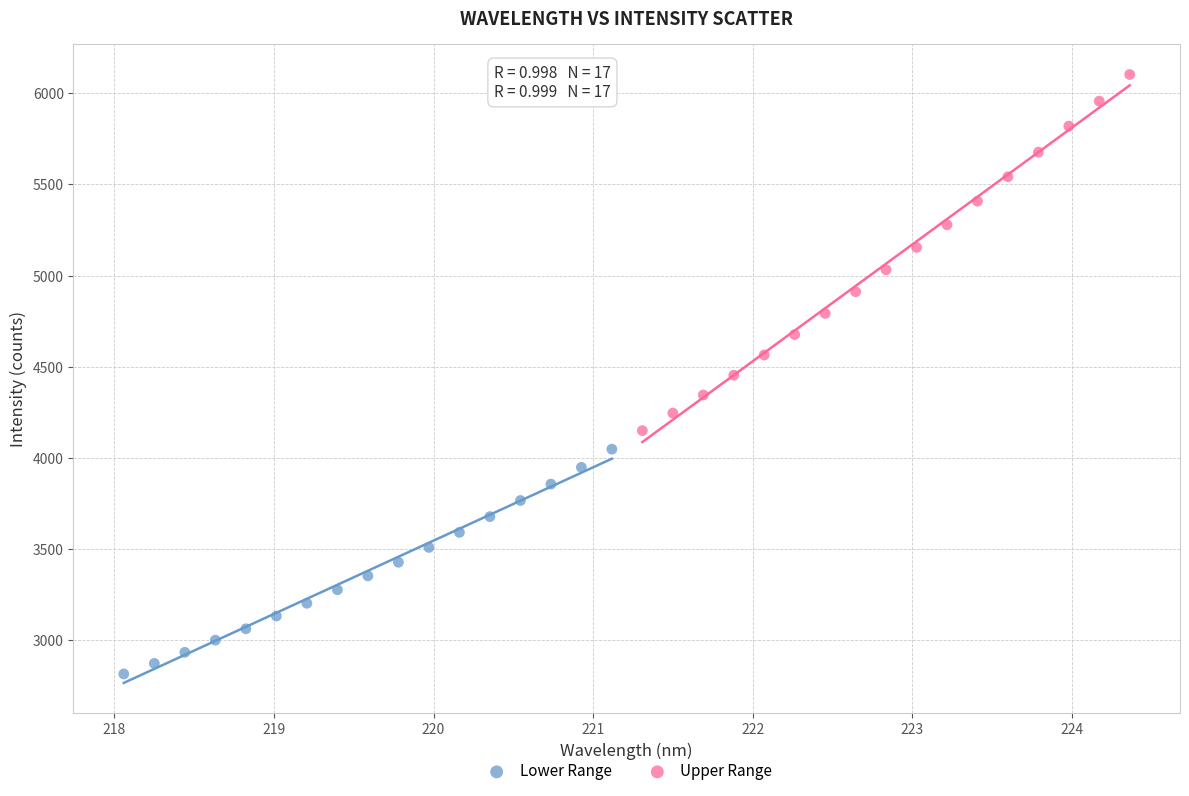

Which series has the widest spread of Y values?

Upper Range